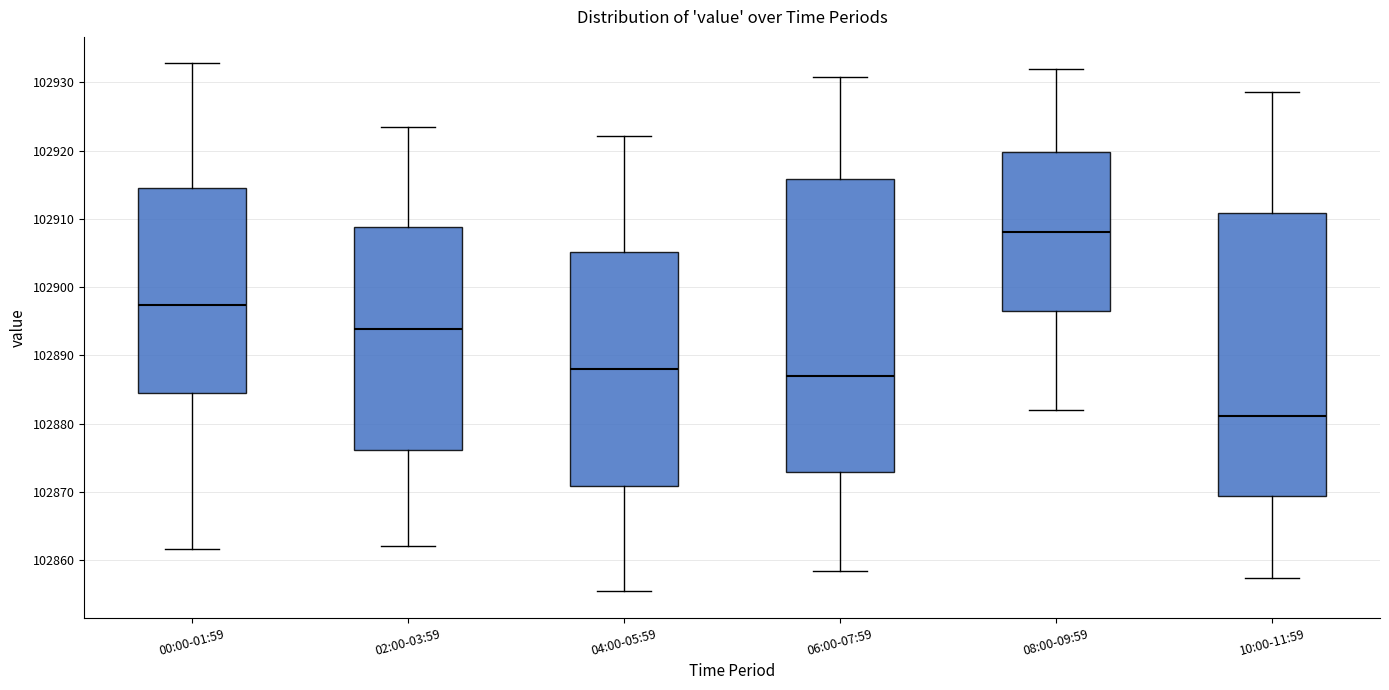

Where is the upper edge of the box for 00:00-01:59 on the y-axis? The values are not printed on the chart, so give them approximately, as read against the axis.

102914